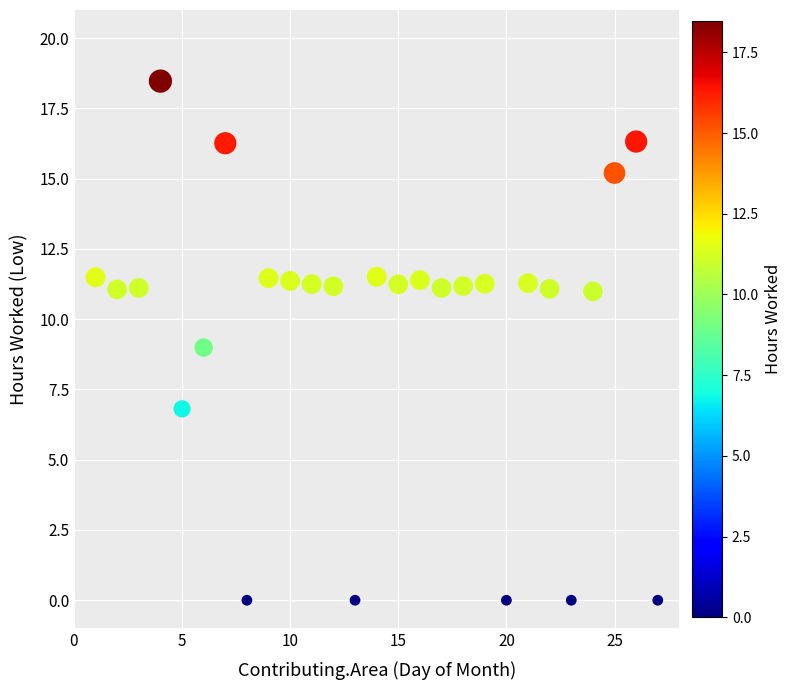

What is the range of Y values (max minus min)?

18.5